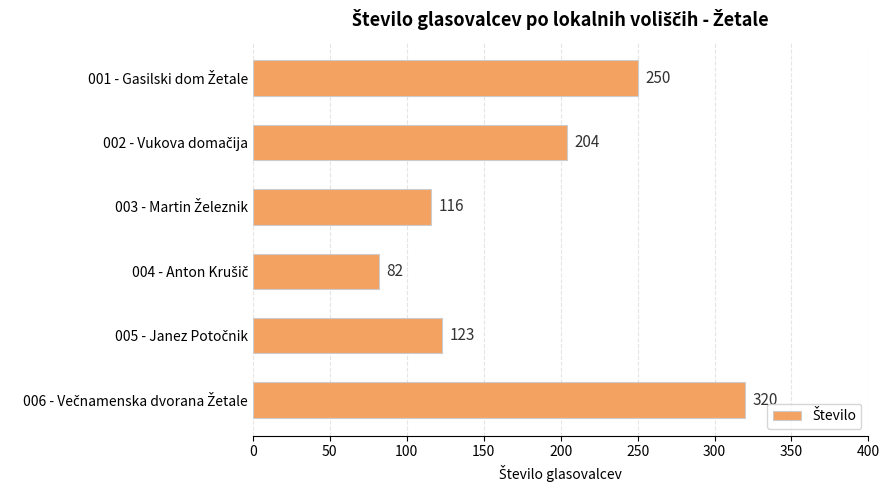

What is the maximum value shown in the chart?

320